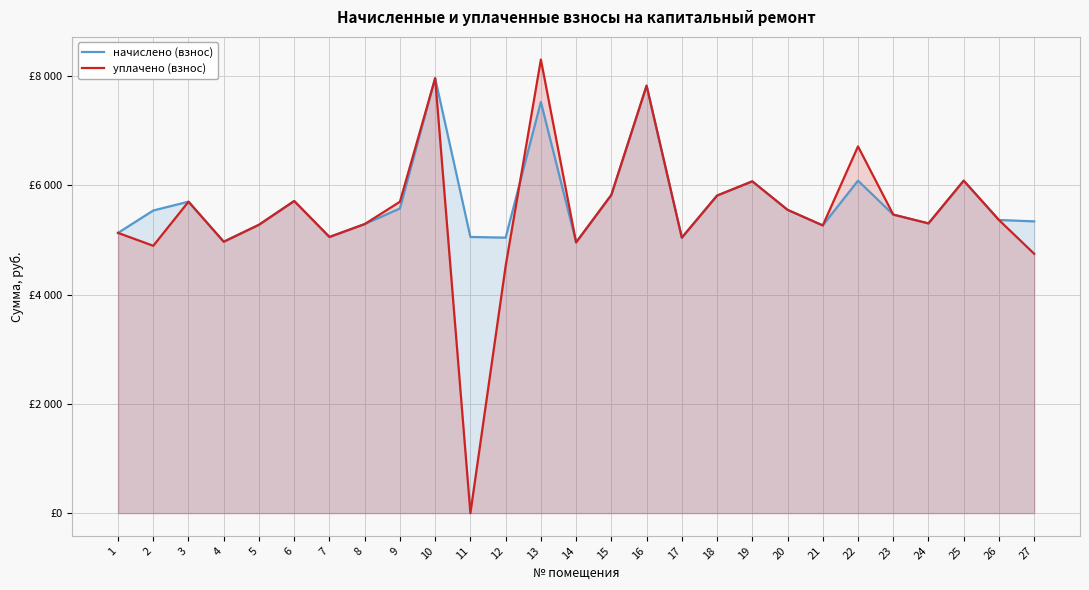

What is the value of the уплачено (взнос) point at the 4th from the left?

4968.0